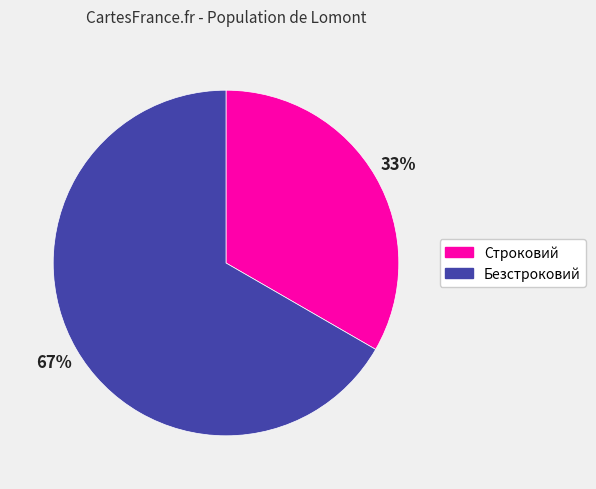

How many segments does this pie chart have?

2